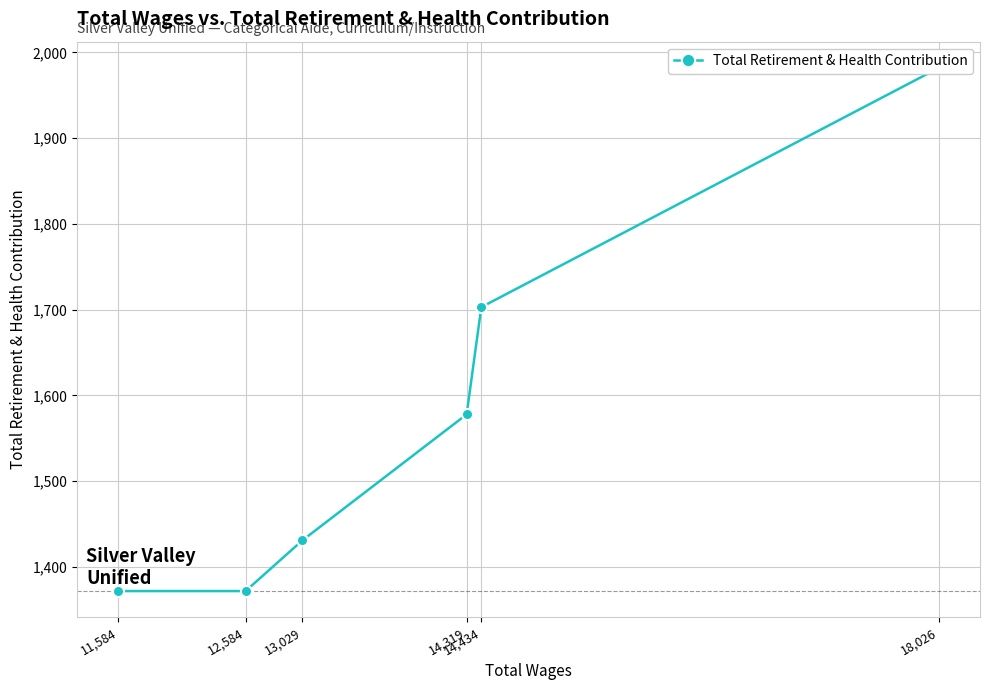

What is the approximate value at 14,319?

1578